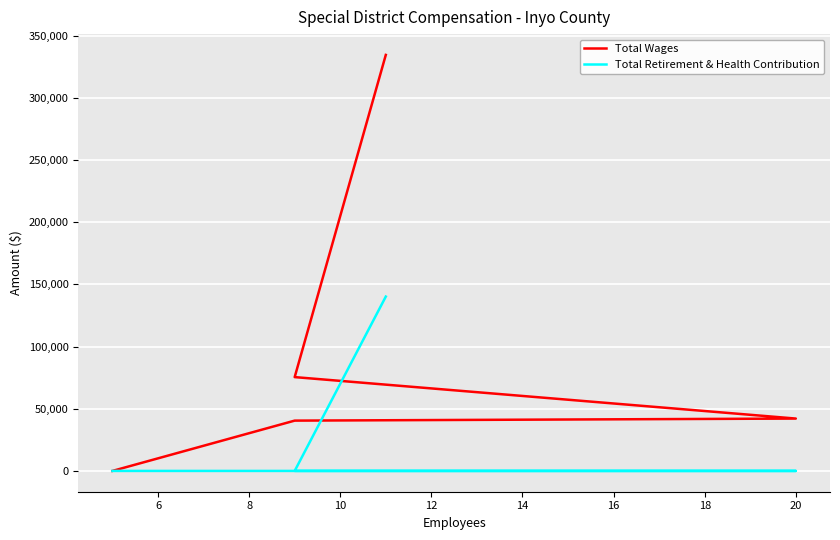

What is the sum of all Total Wages values?

492731